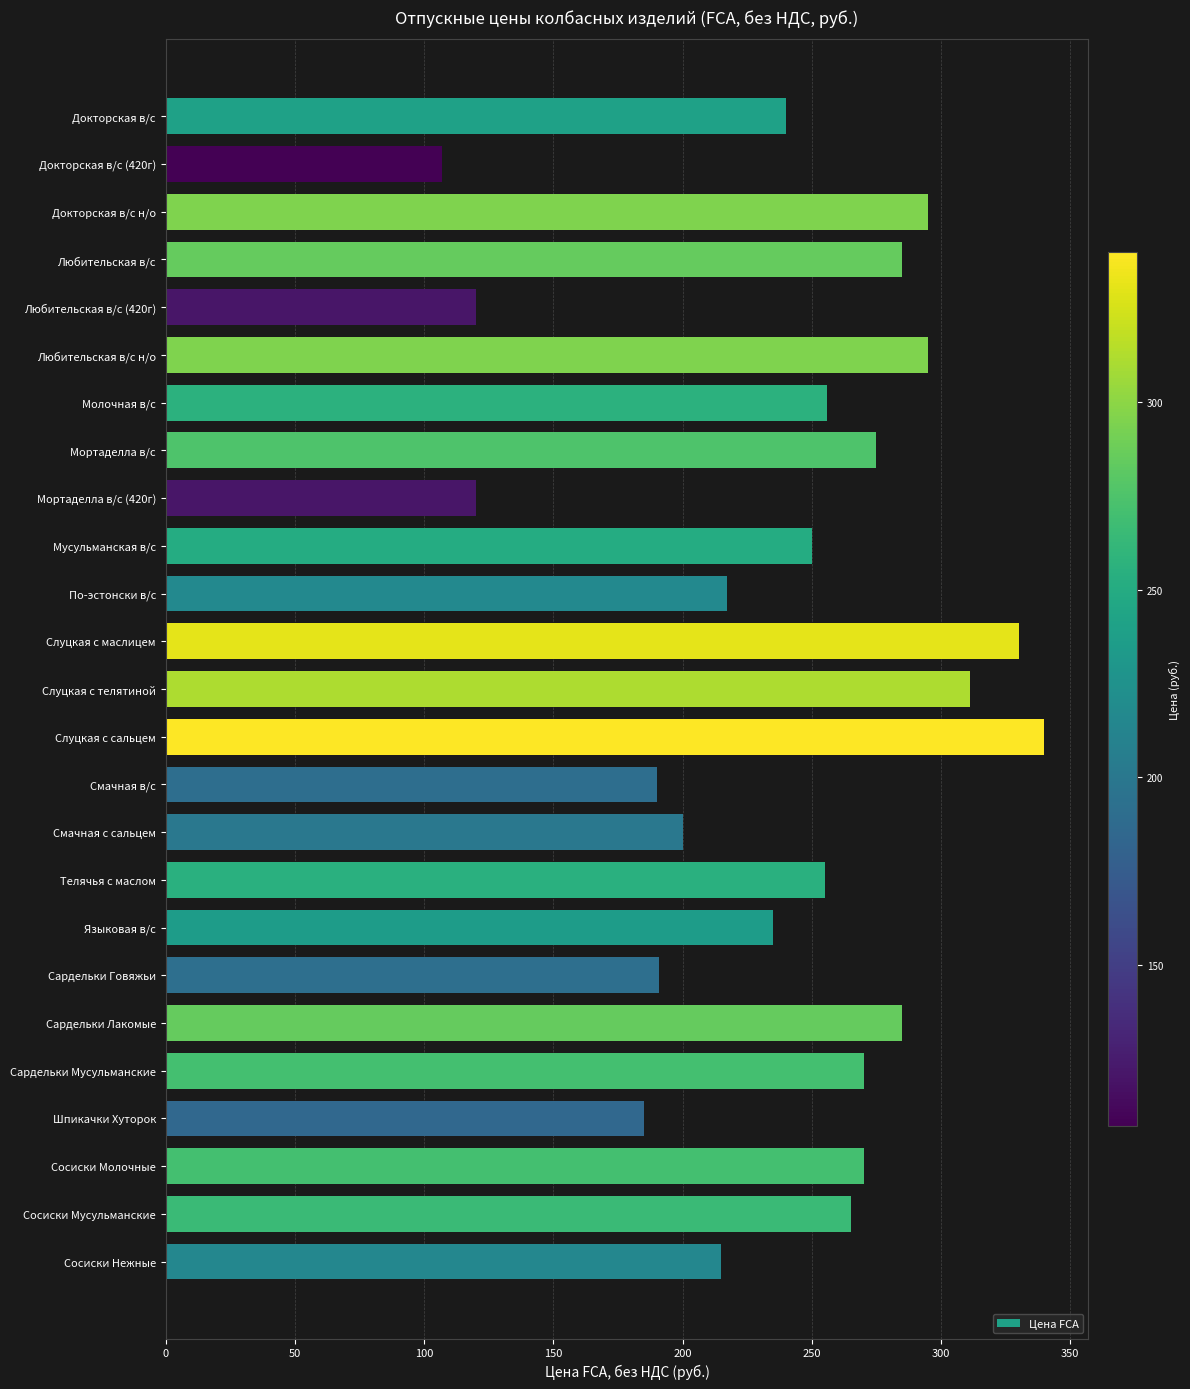

Where is the data nearest to the value 223?

По-эстонски в/с